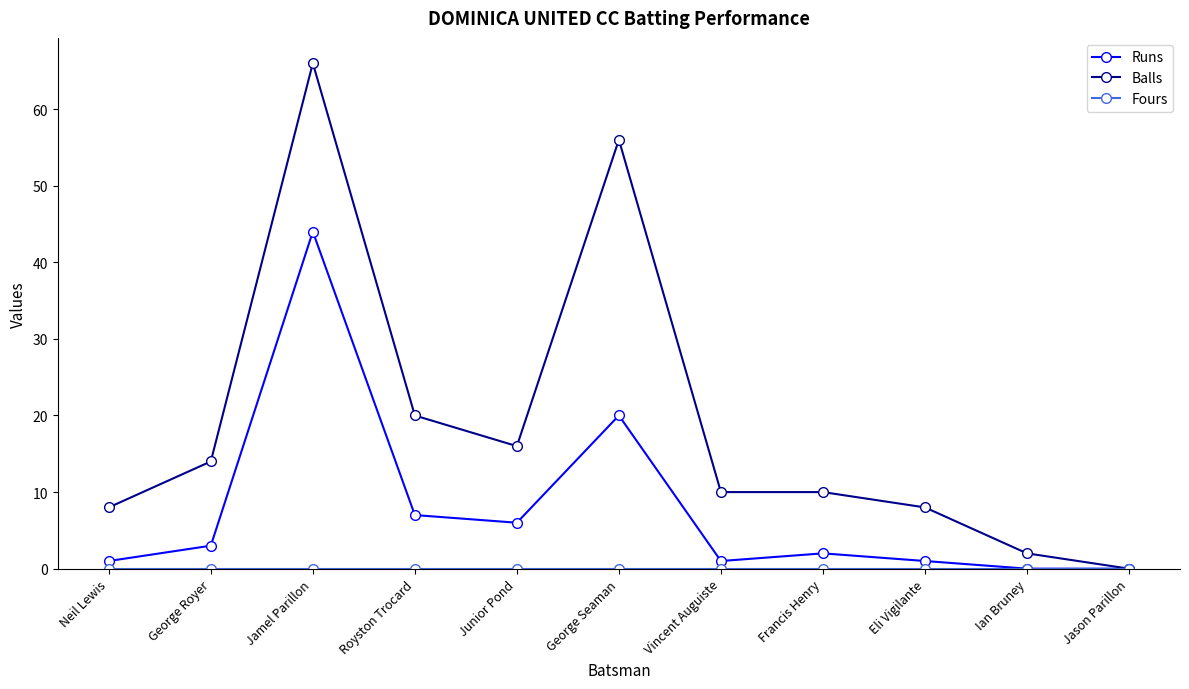

Between Vincent Auguiste and Jason Parillon, which series saw the biggest shift?

Balls